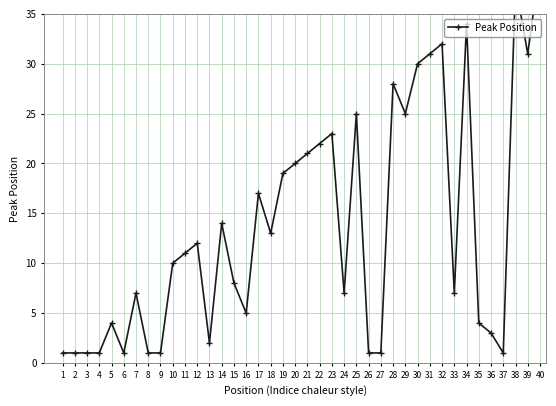

List the labels in order of value, smallest first.

1, 2, 3, 4, 6, 8, 9, 26, 27, 37, 13, 36, 5, 35, 16, 7, 24, 33, 15, 10, 11, 12, 18, 14, 17, 19, 20, 21, 22, 23, 25, 29, 28, 30, 31, 39, 32, 34, 38, 40